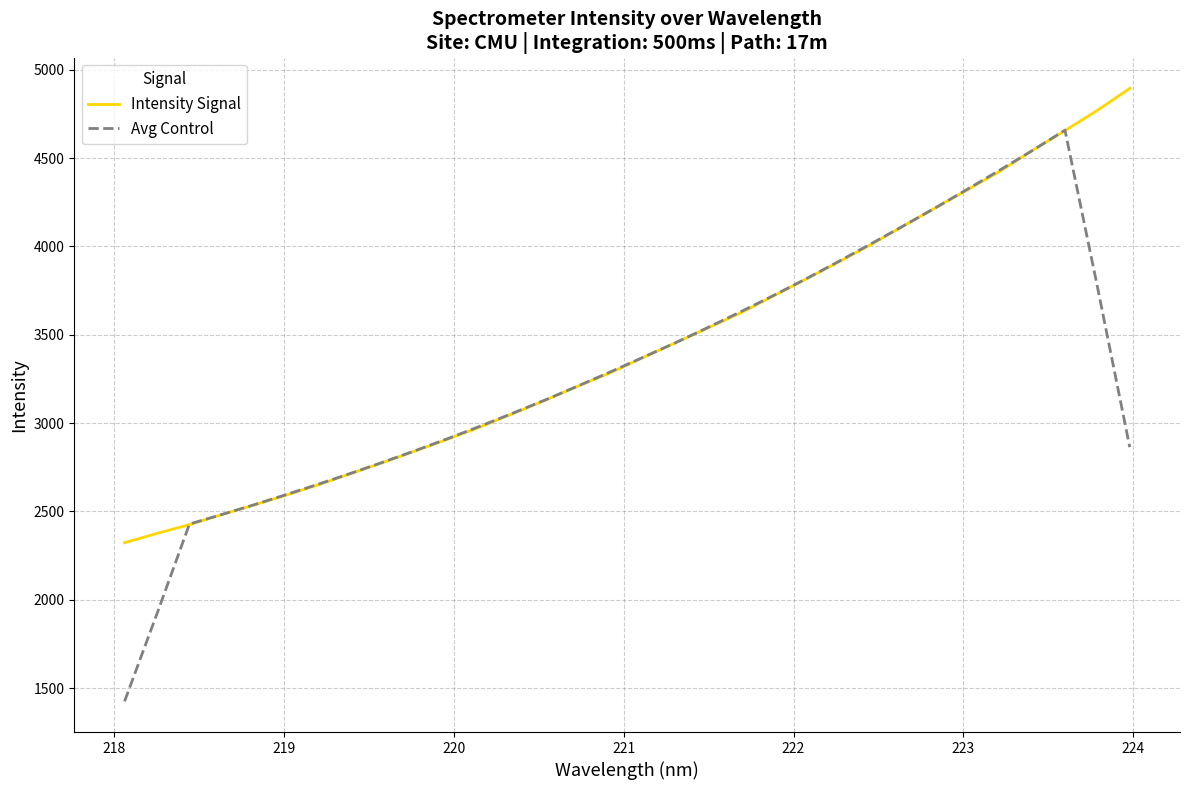

Which series has the largest range (max minus min)?

Avg Control